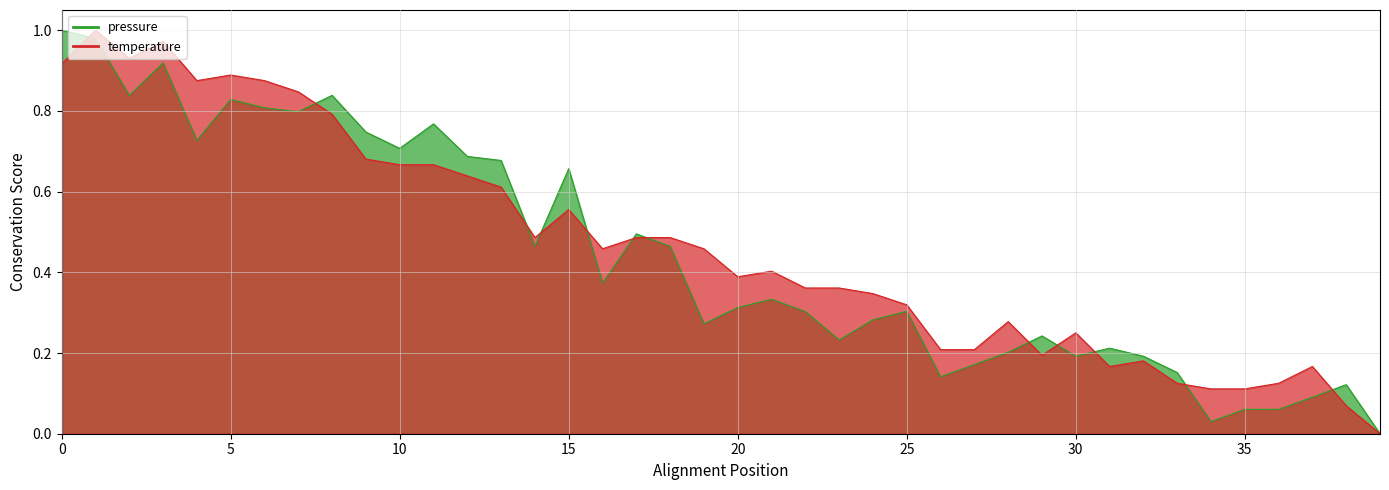

What is the total value across all series at 2024-01-15T01:12:29?

0.4